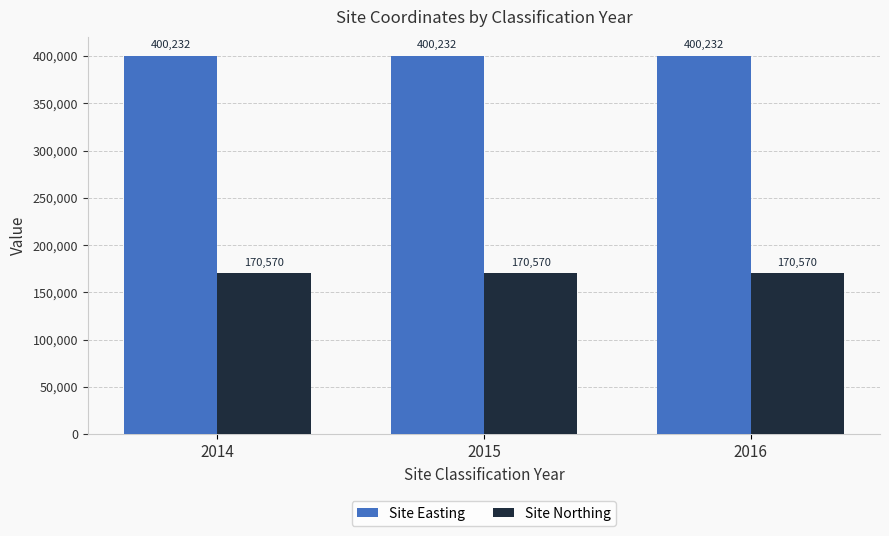

At how many categories does at least one series exceed 210102?

3